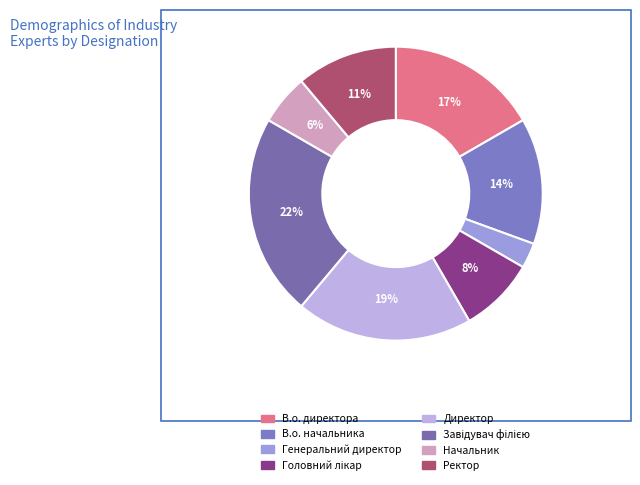

To the nearest percent, what is the average slice percentage?

12%